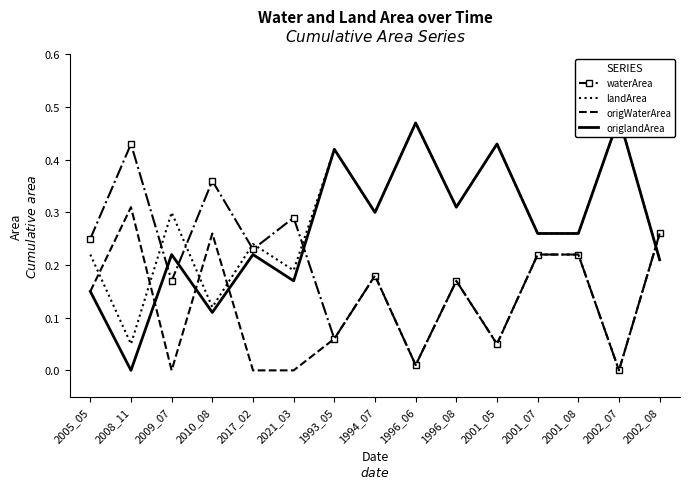

At which category does origWaterArea reach its first local valley?

2009_07